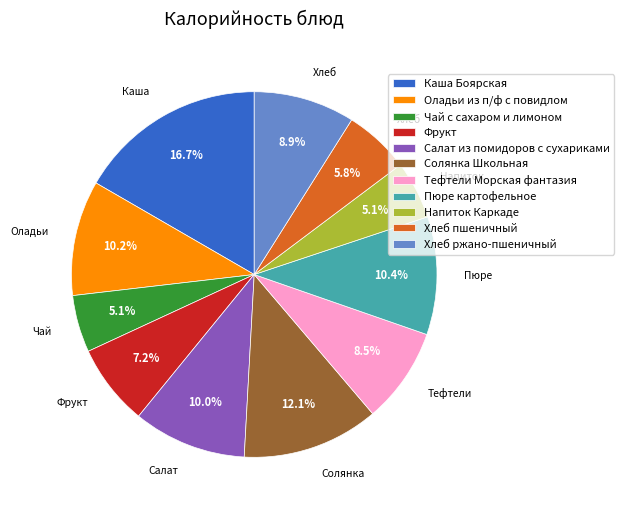

The Пюре картофельное slice represents 1% of the pie. True or false?

False